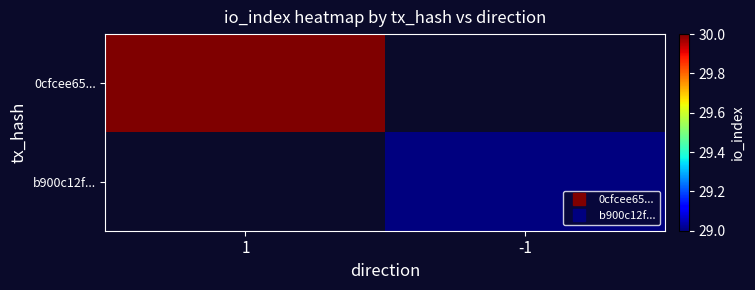

How many categories are shown in the chart?

2